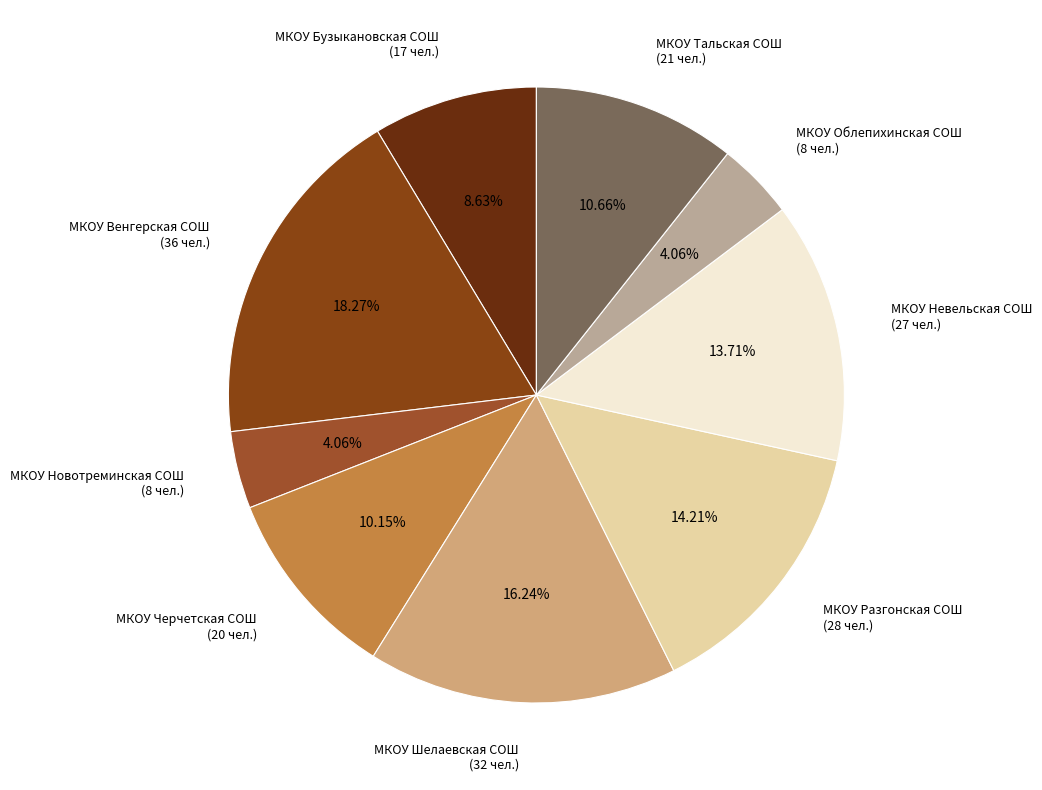

Combined, do МКОУ Разгонская СОШ (28 чел.) and МКОУ Бузыкановская СОШ (17 чел.) account for over 50%?

No